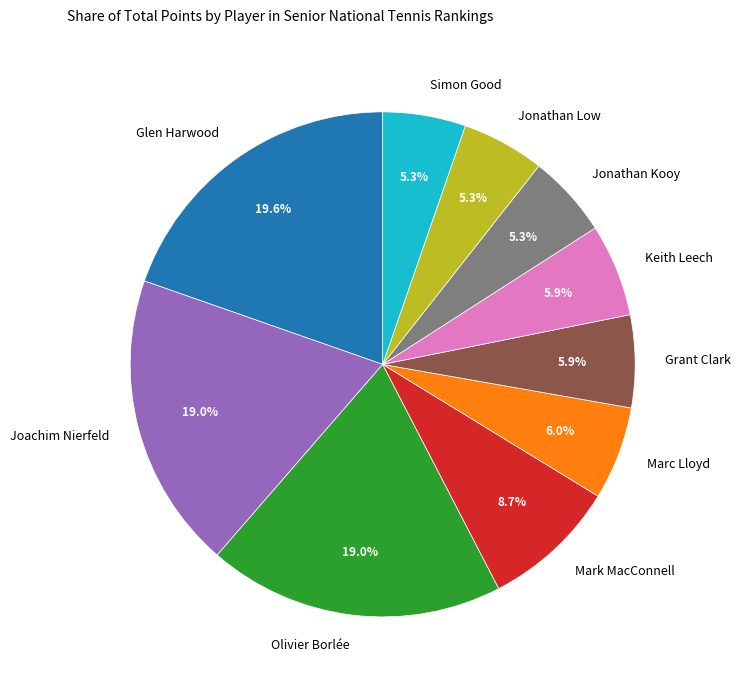

Do Glen Harwood and Joachim Nierfeld together represent more than half of the pie?

No